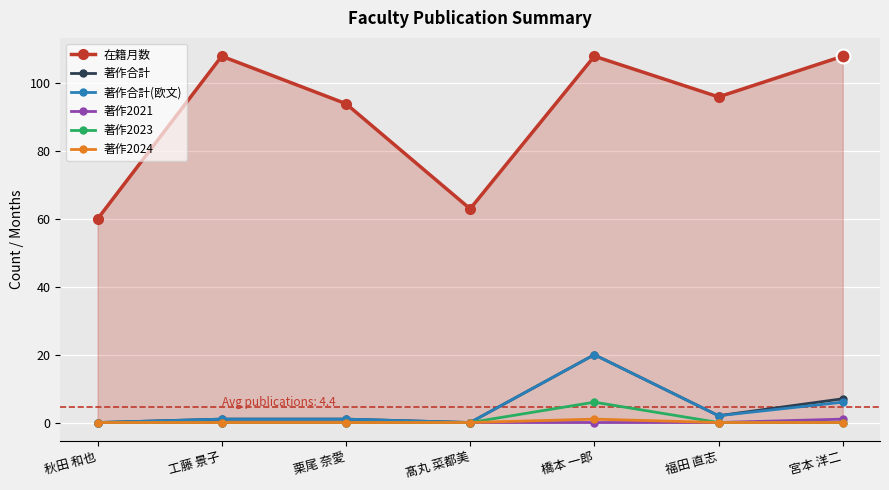

True or false: 在籍月数 and 著作2024 cross at least once.

False